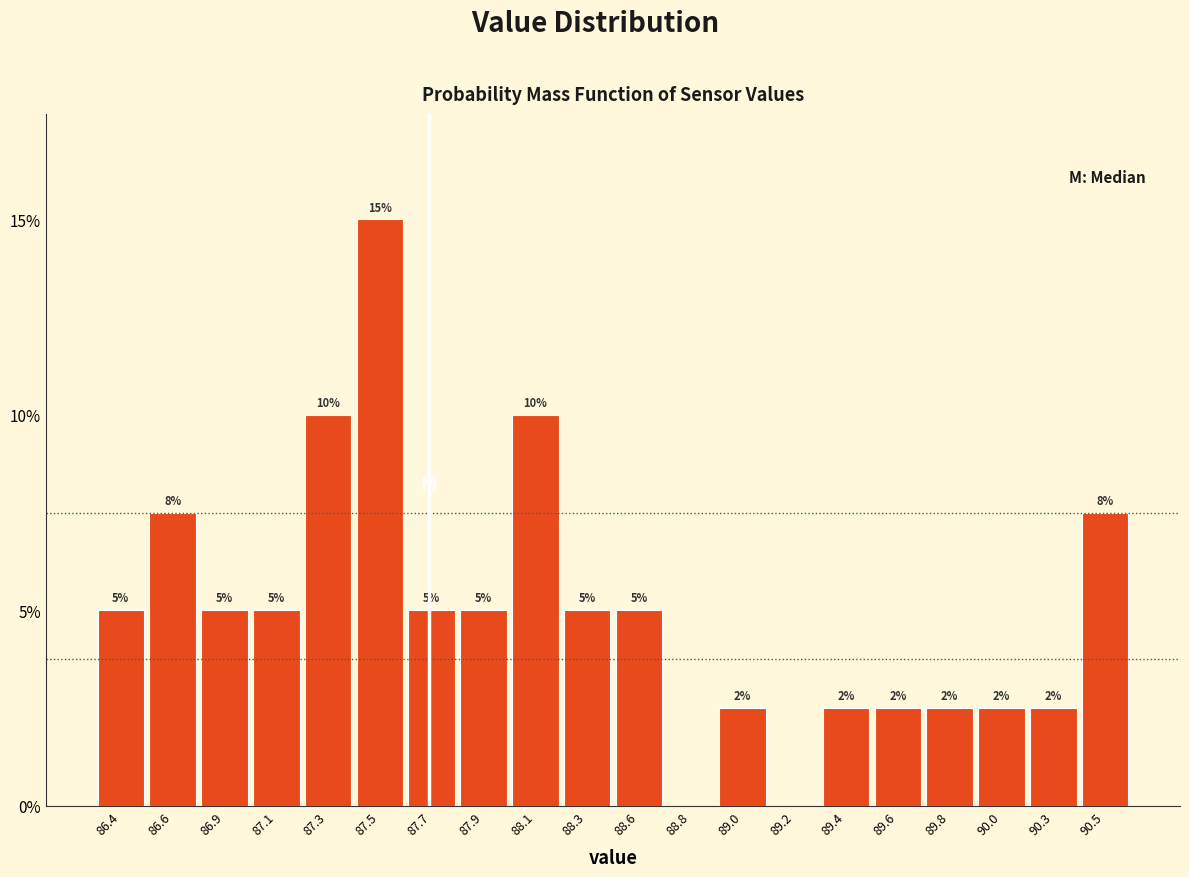

What is the maximum value shown in the chart?

15.0